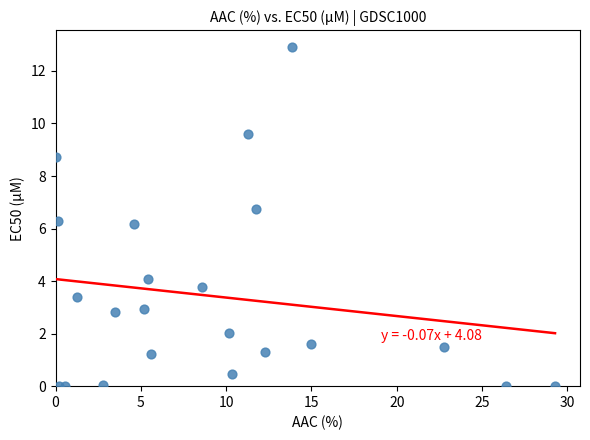

What is the range of Y values (max minus min)?

12.9